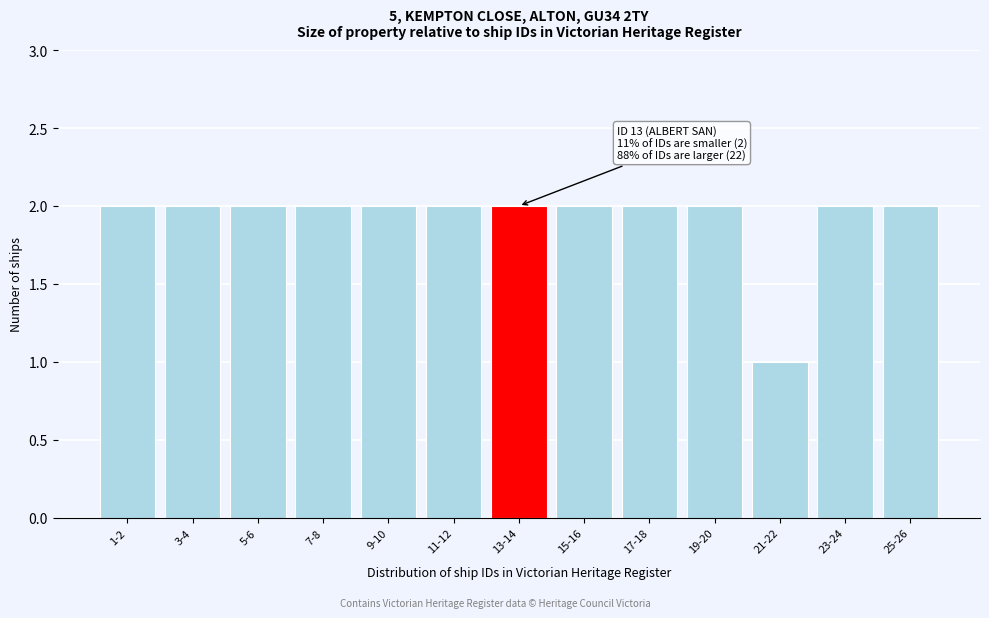

Reading right to left, transcribe all the data shown in this chart.

2	2	1	2	2	2	2	2	2	2	2	2	2